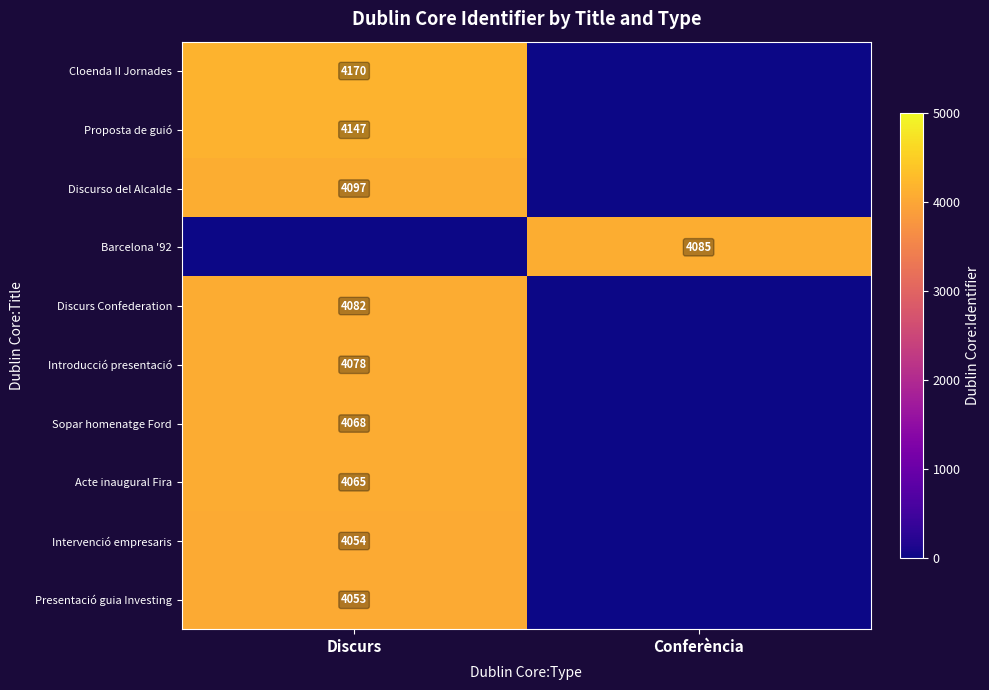

Is it true that Barcelona '92 equals 4085 at Conferència?

True